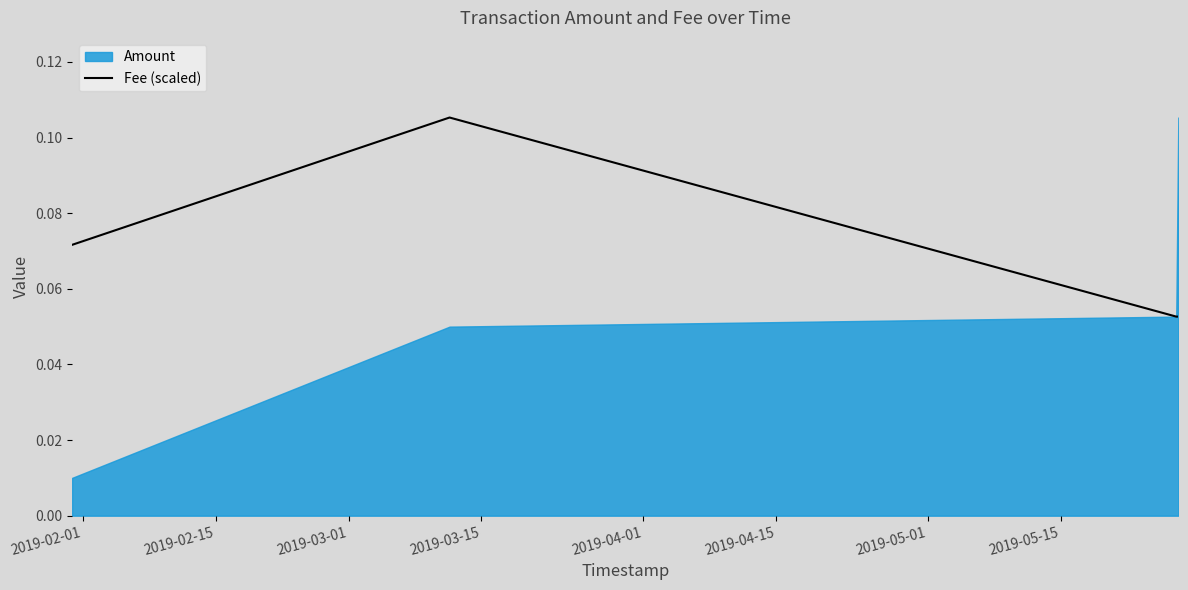

How many interior local peaks does the Fee (scaled) series have?

1